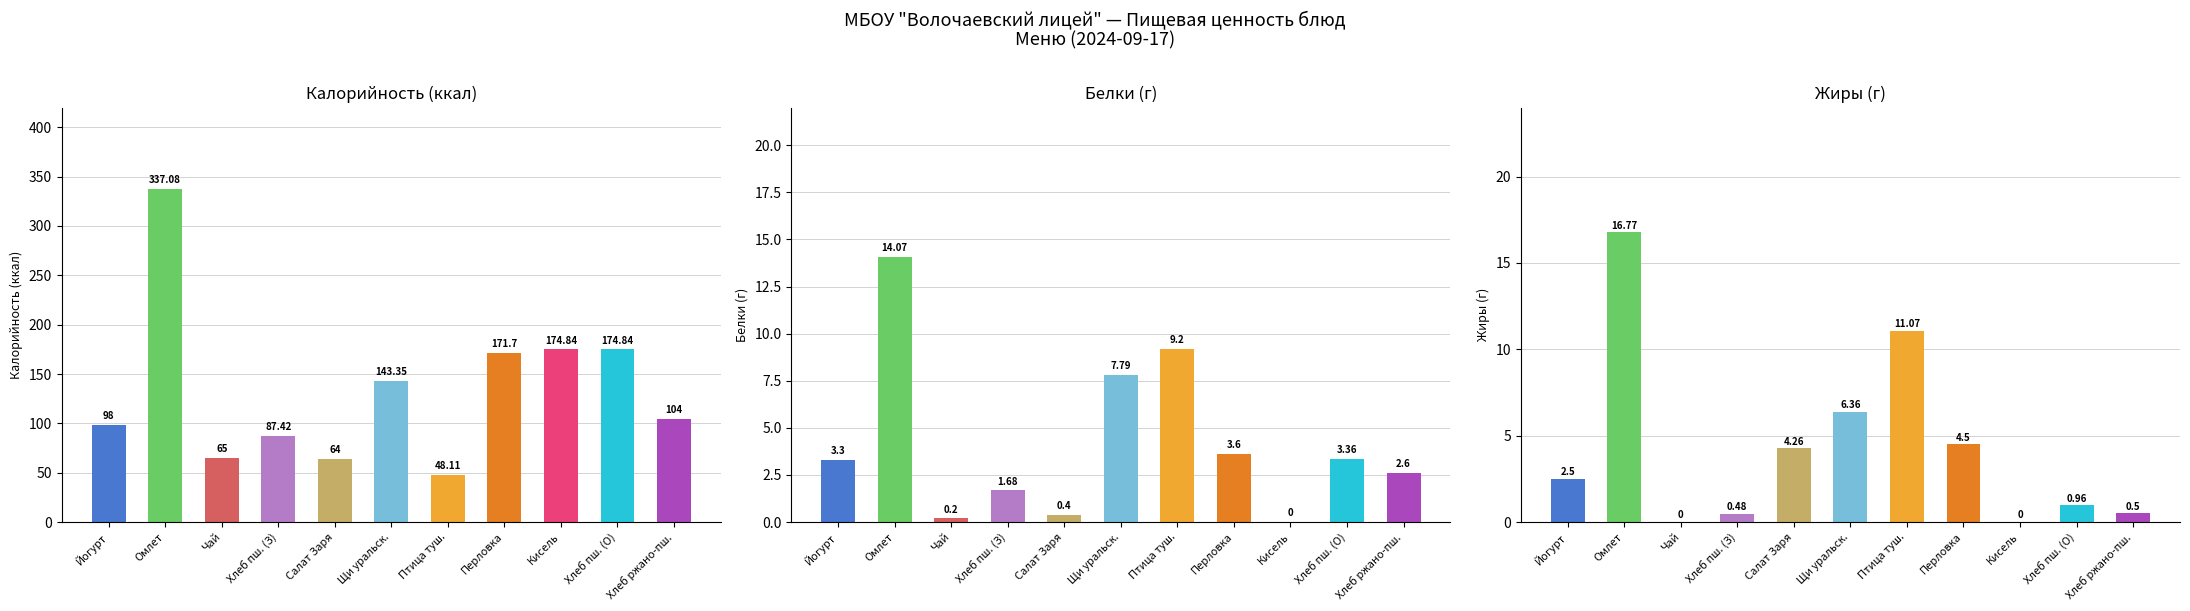

At how many categories does at least one series exceed 206?

1